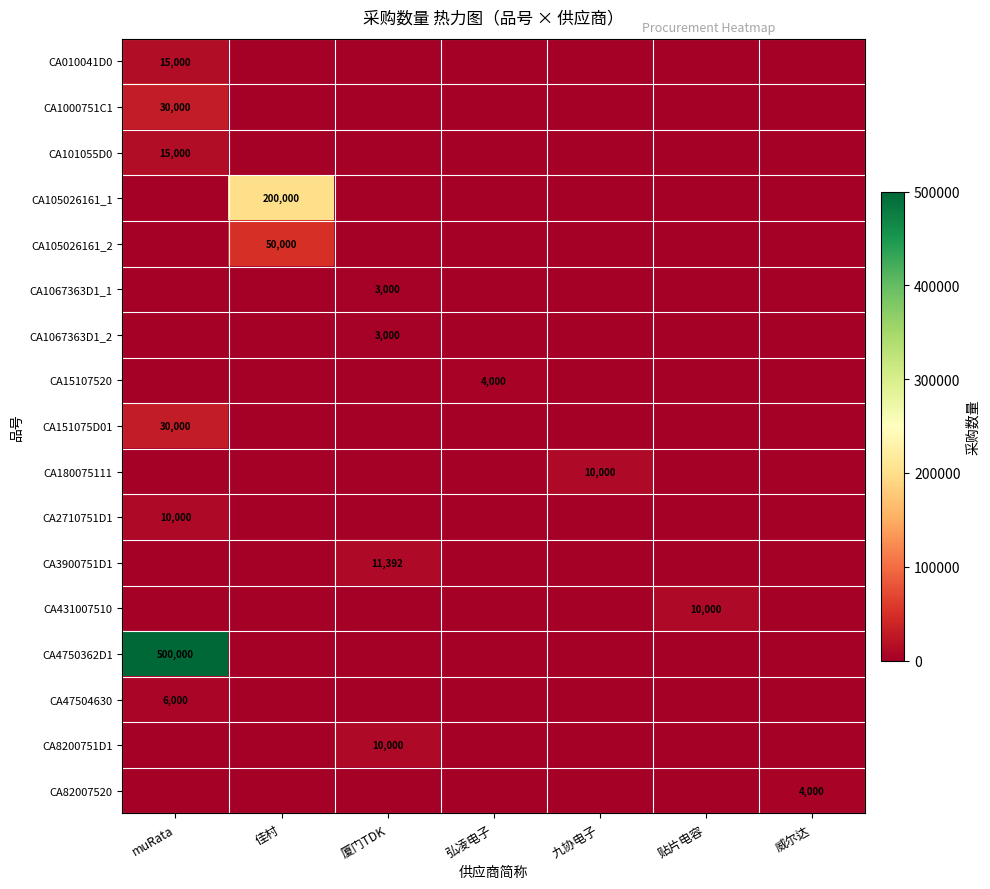

How many data points in CA101055D0 are above 0?

1